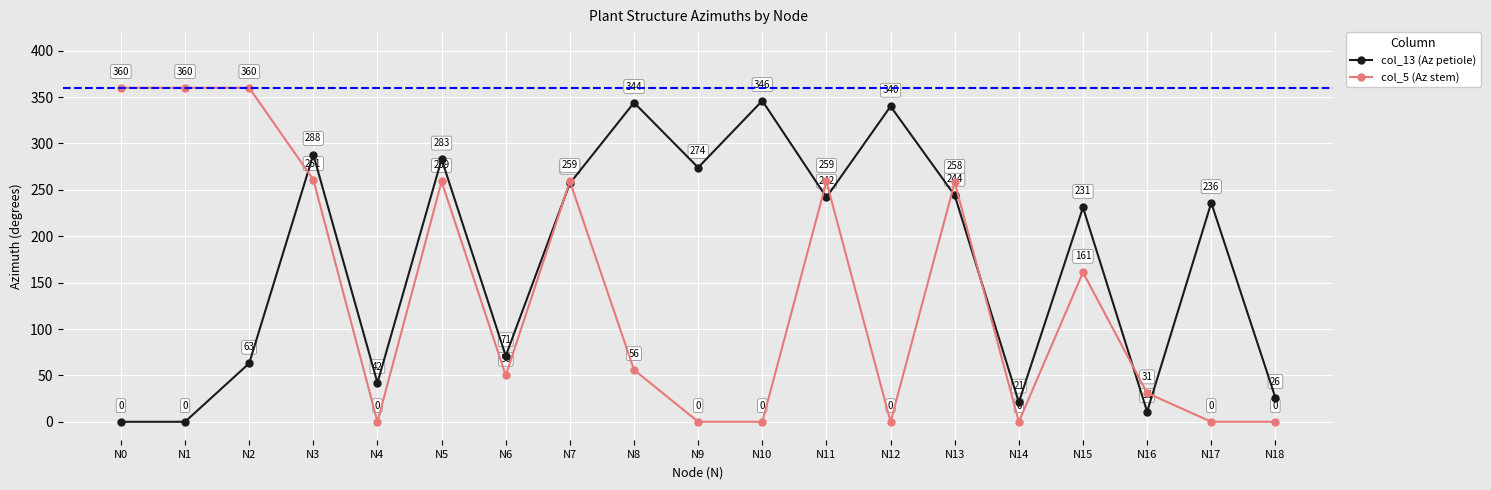

At which label is col_13 (Az petiole) closest to 173?

N15